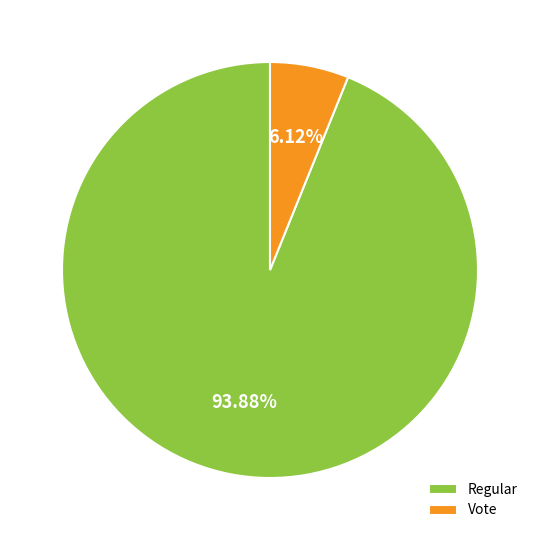

Is the sum of Regular and Vote greater than half?

Yes